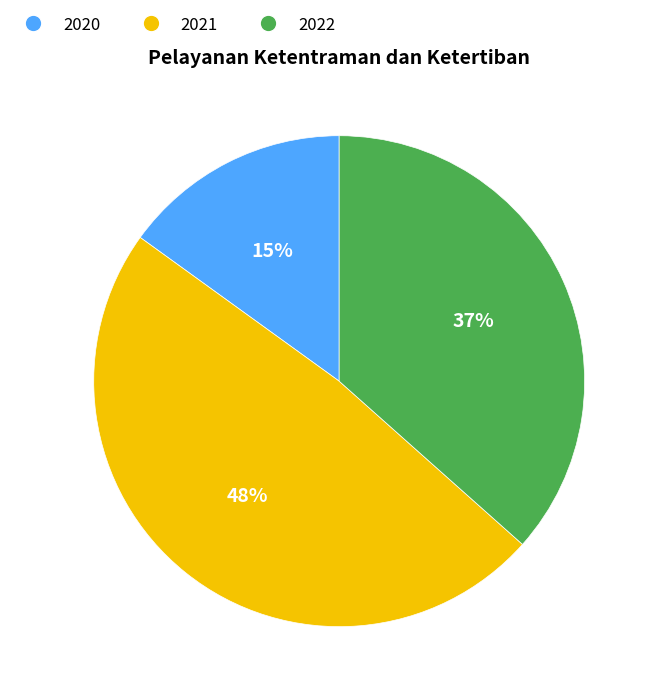

Which category has the smallest portion of the pie?

2020